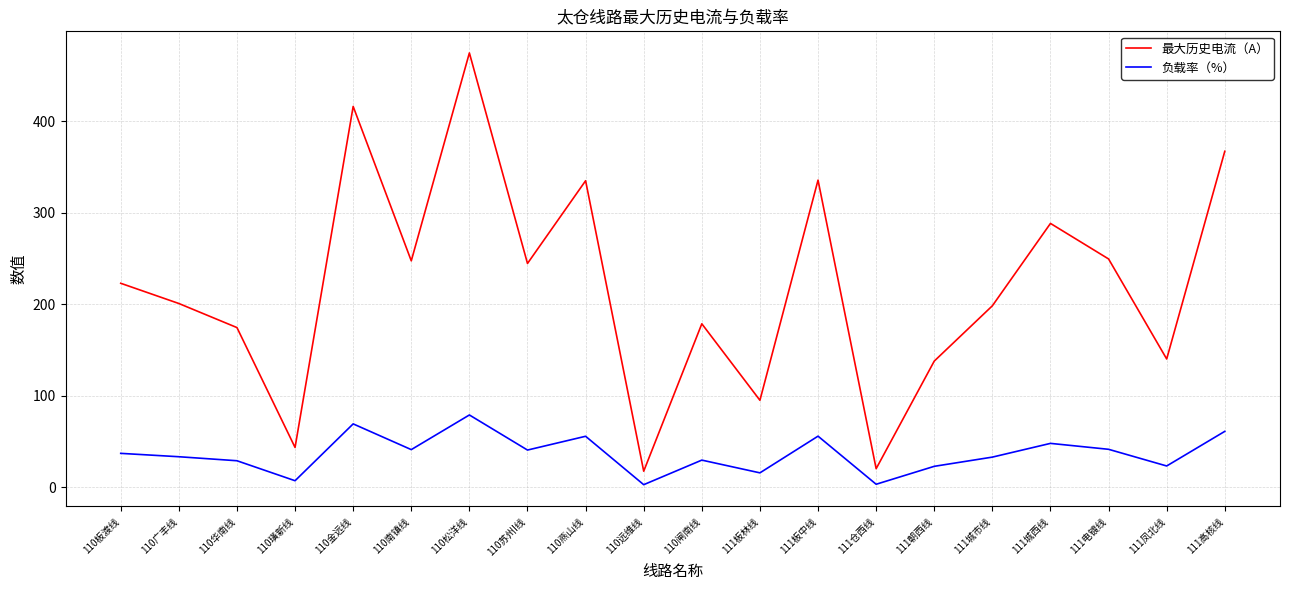

What is the difference between the 最大历史电流（A） values at 111板中线 and 111凤北线?

195.3